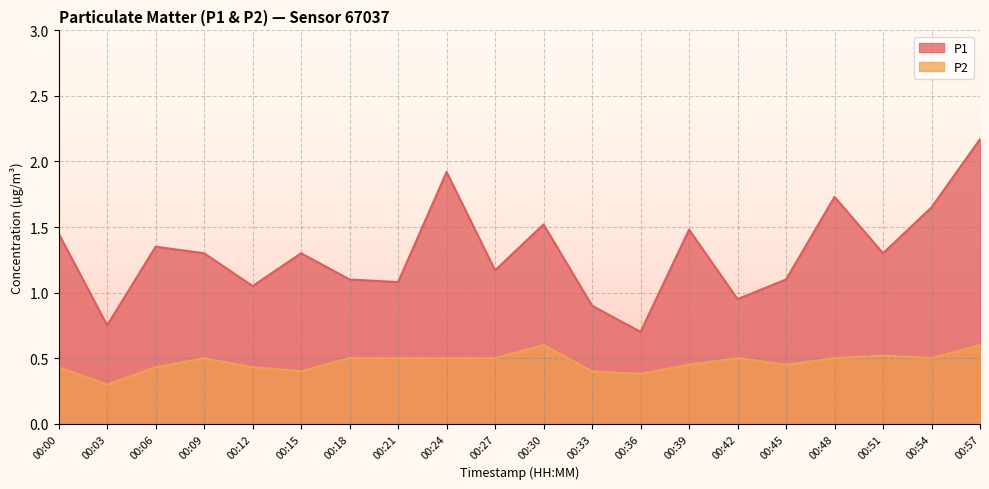

Reading left to right, extract all data points from this chart.

P1: 1.4	0.8	1.4	1.3	1.1	1.3	1.1	1.1	1.9	1.2	1.5	0.9	0.7	1.5	0.9	1.1	1.7	1.3	1.6	2.2
P2: 0.4	0.3	0.4	0.5	0.4	0.4	0.5	0.5	0.5	0.5	0.6	0.4	0.4	0.5	0.5	0.5	0.5	0.5	0.5	0.6